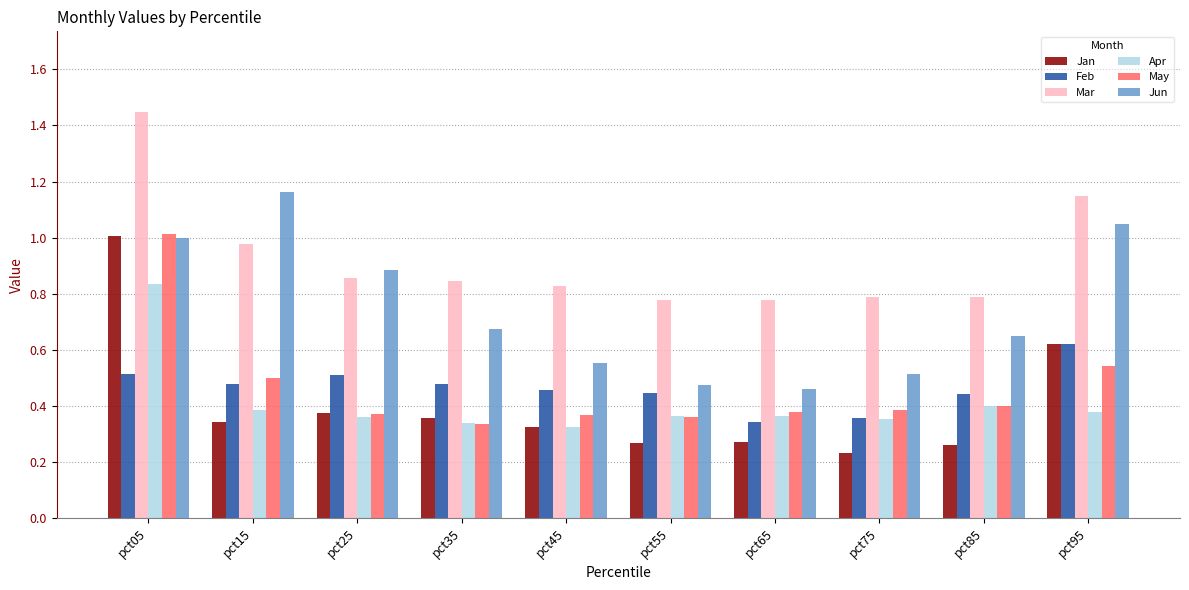

At how many categories does at least one series exceed 0?

10